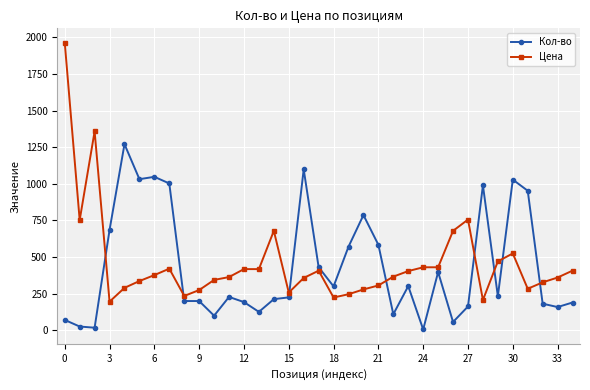

What is the average value of the Кол-во series?

433.8